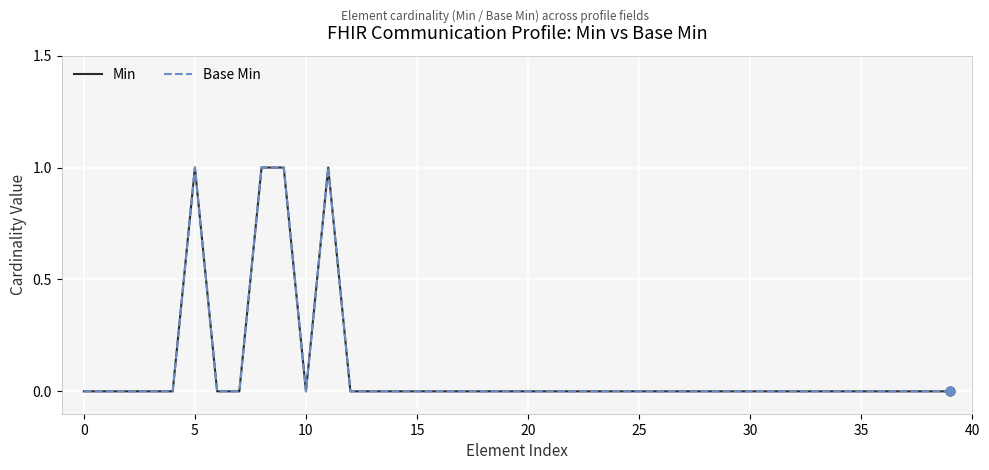

Is this an area chart (filled region under the line)?

No